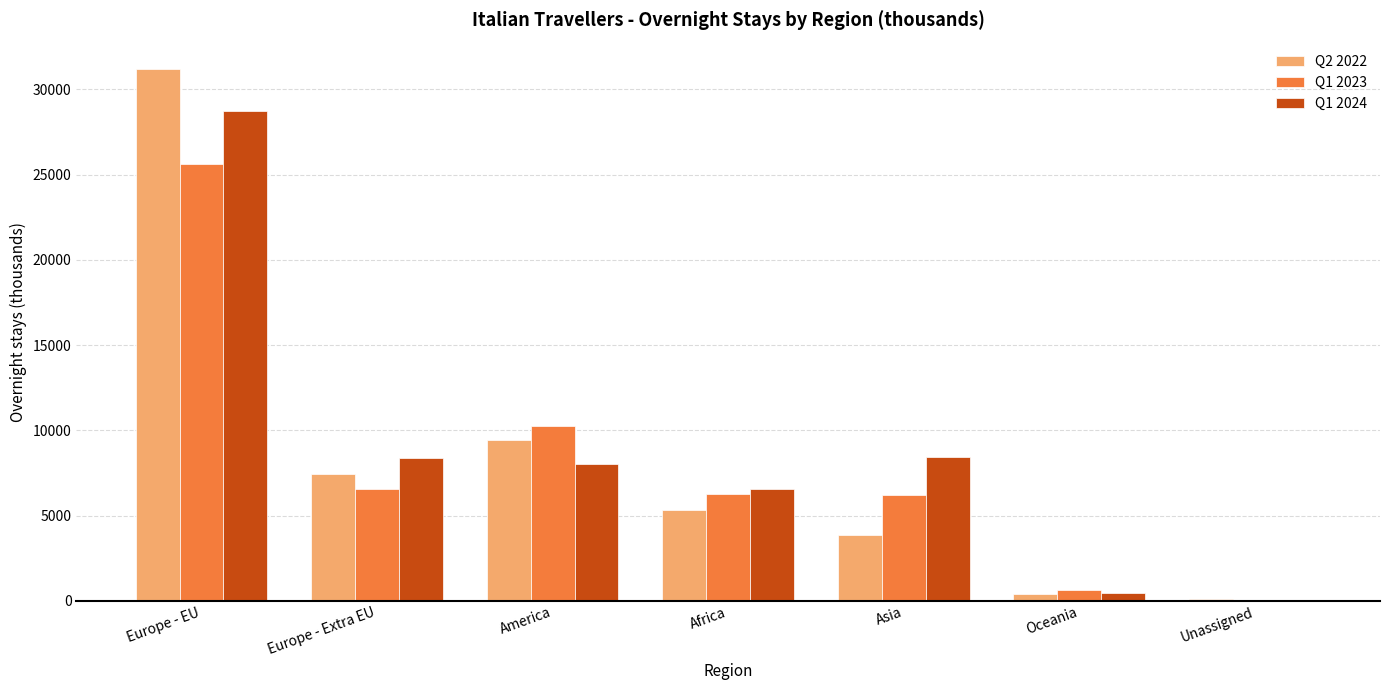

What is the sum of the Q1 2024 values at Africa and Asia?

15008.0